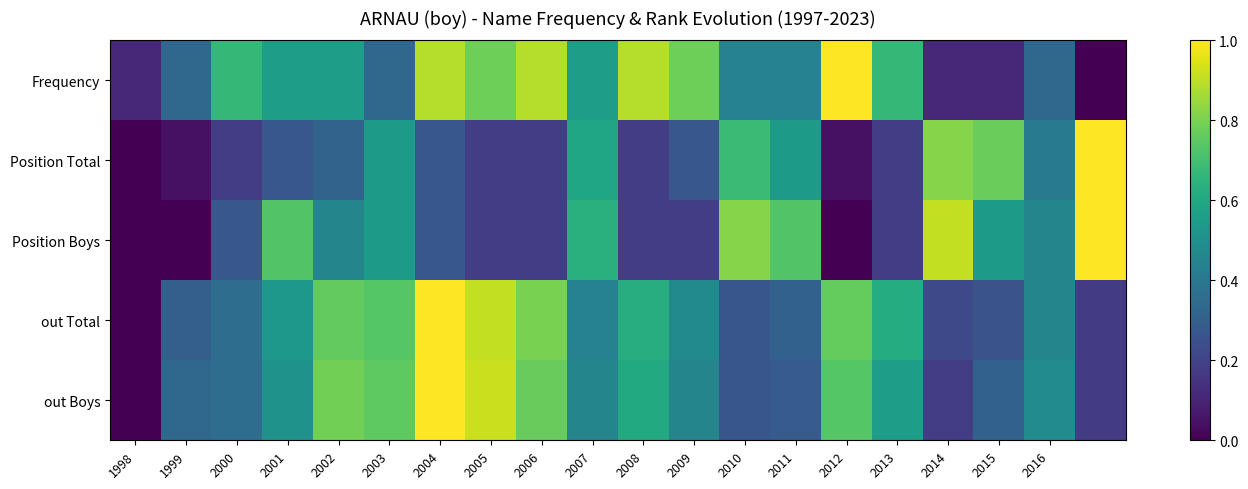

Which series has the widest spread of values?

Frequency